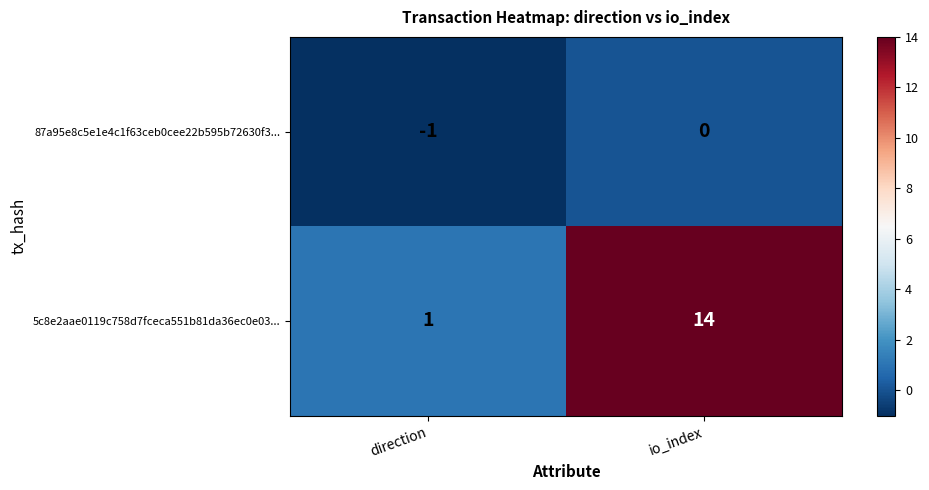

What is the minimum value shown in the chart?

-1